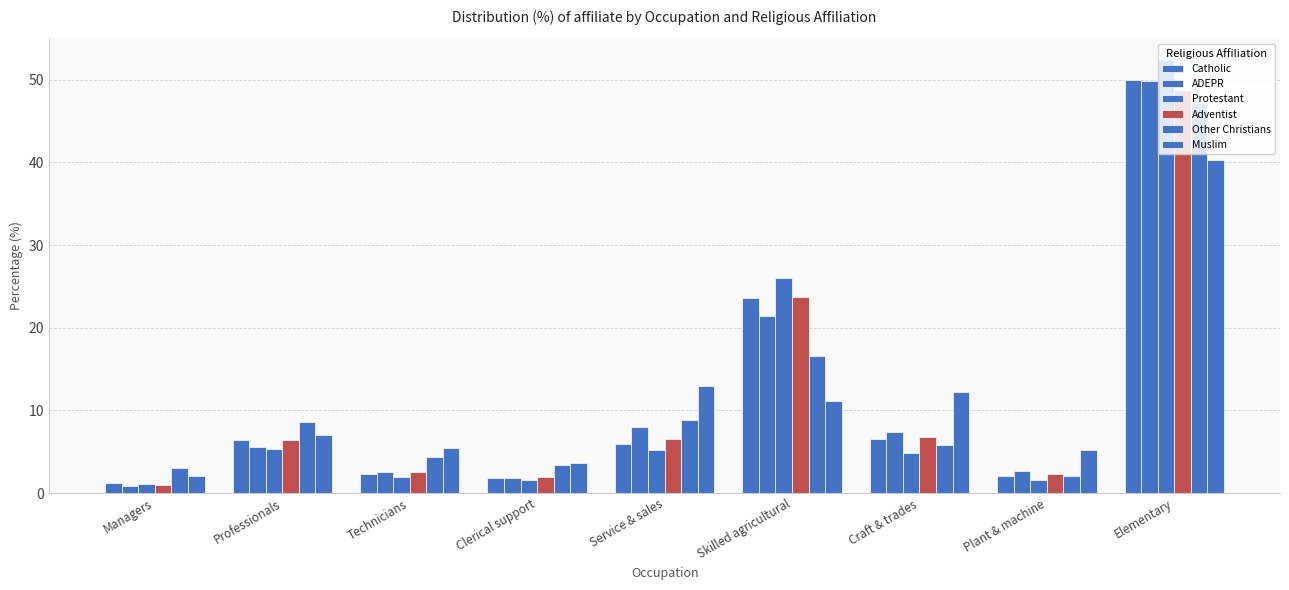

How many distinct data groups are displayed?

6